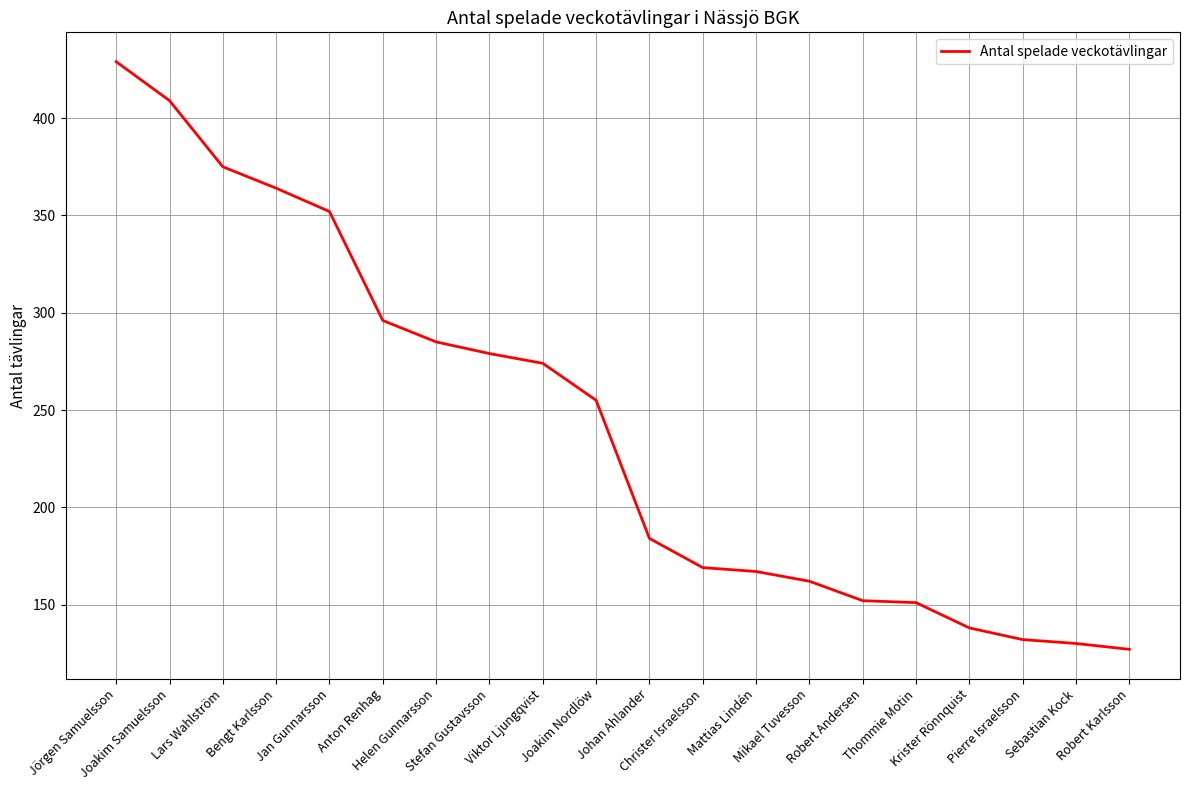

What is the difference between the maximum and minimum values?

302